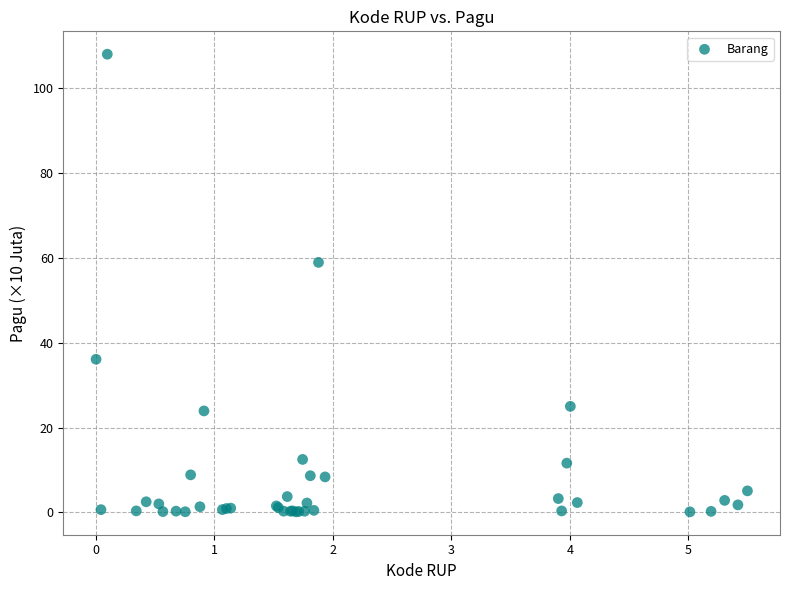

What Y value in the scatter plot is closest to 54?

58.9